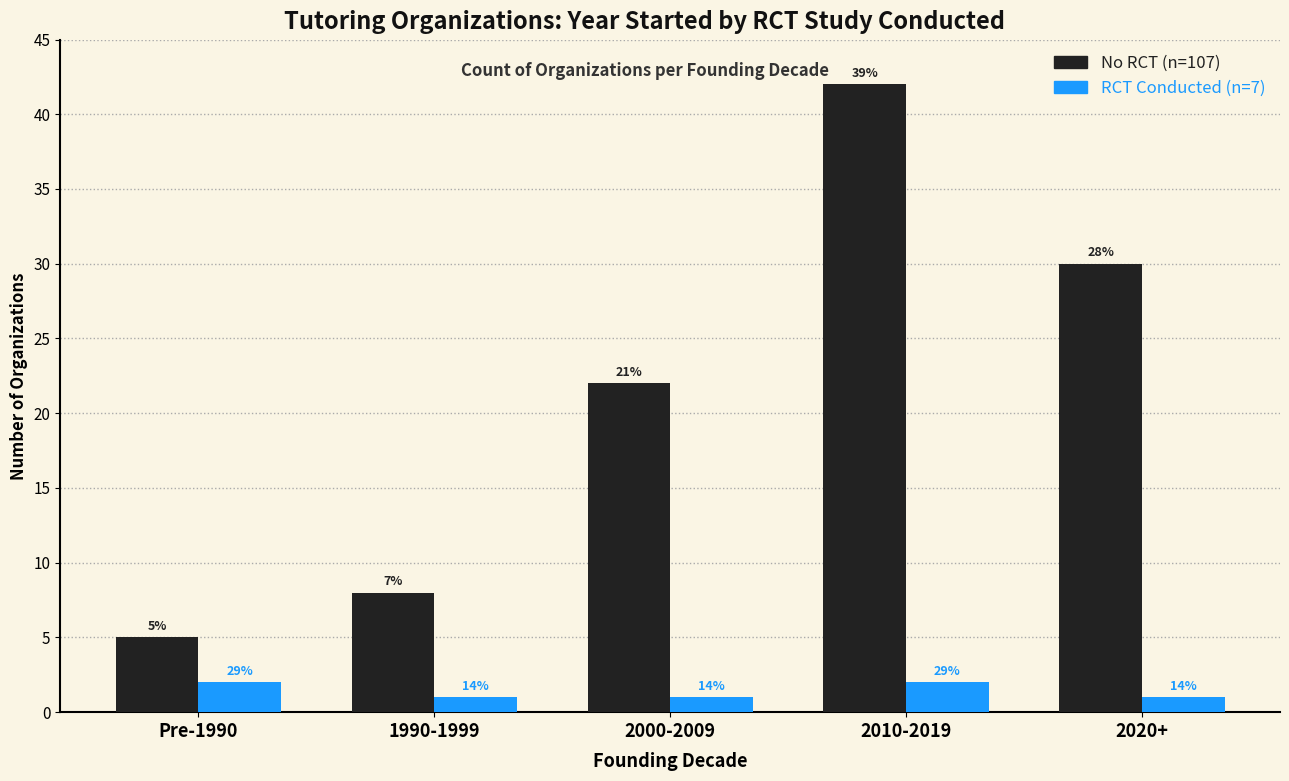

What is the label of the 1st bar from the left?

Pre-1990